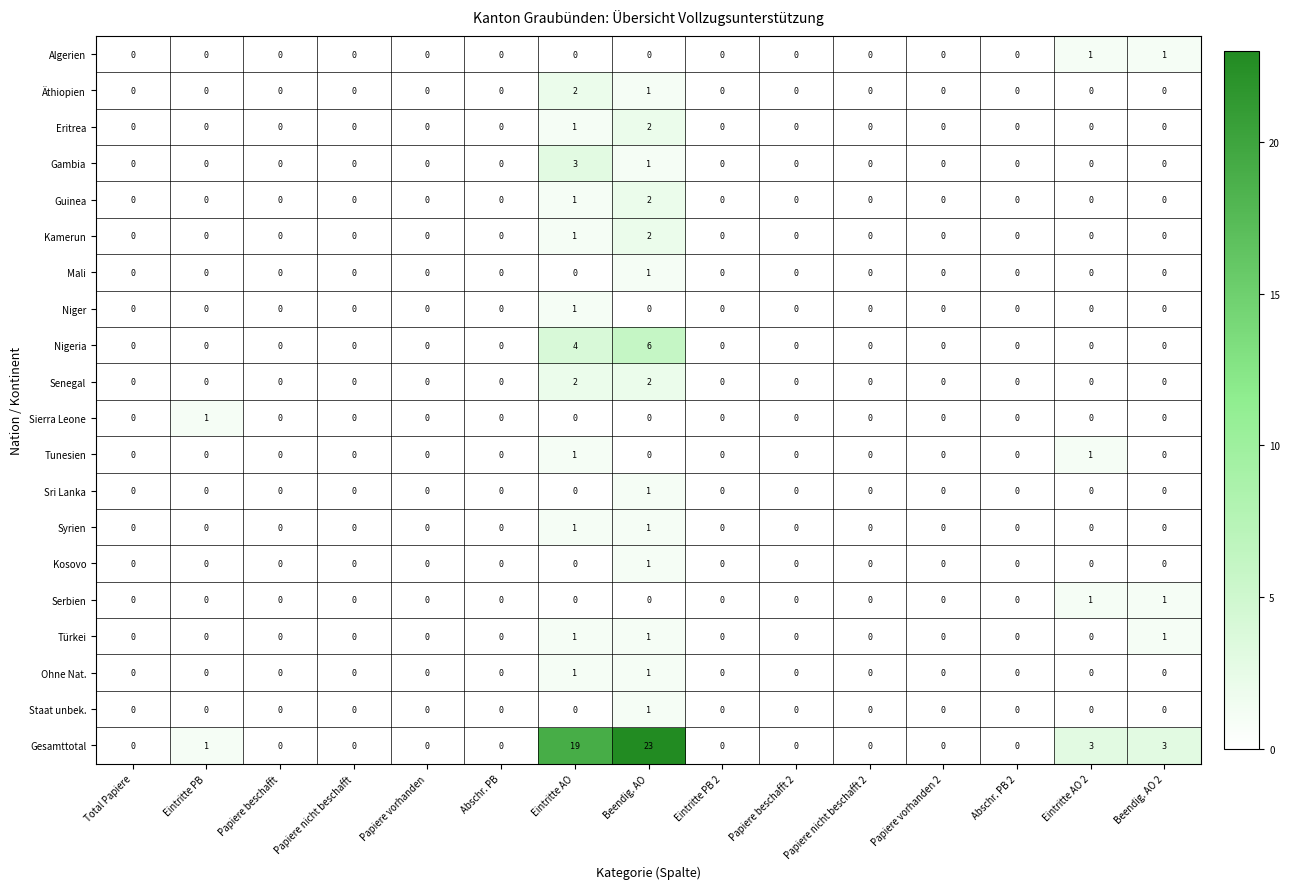

What is the sum of all Gambia values?

4